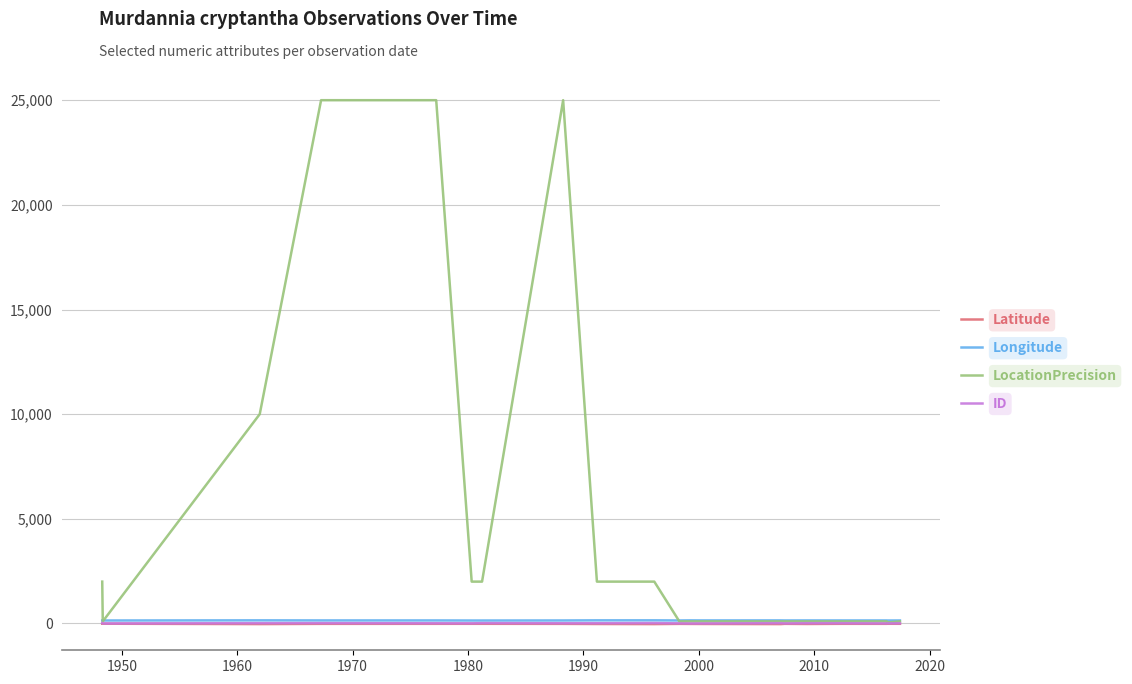

In ID, how many points are higher than both neighbors (excluding endpoints)?

5